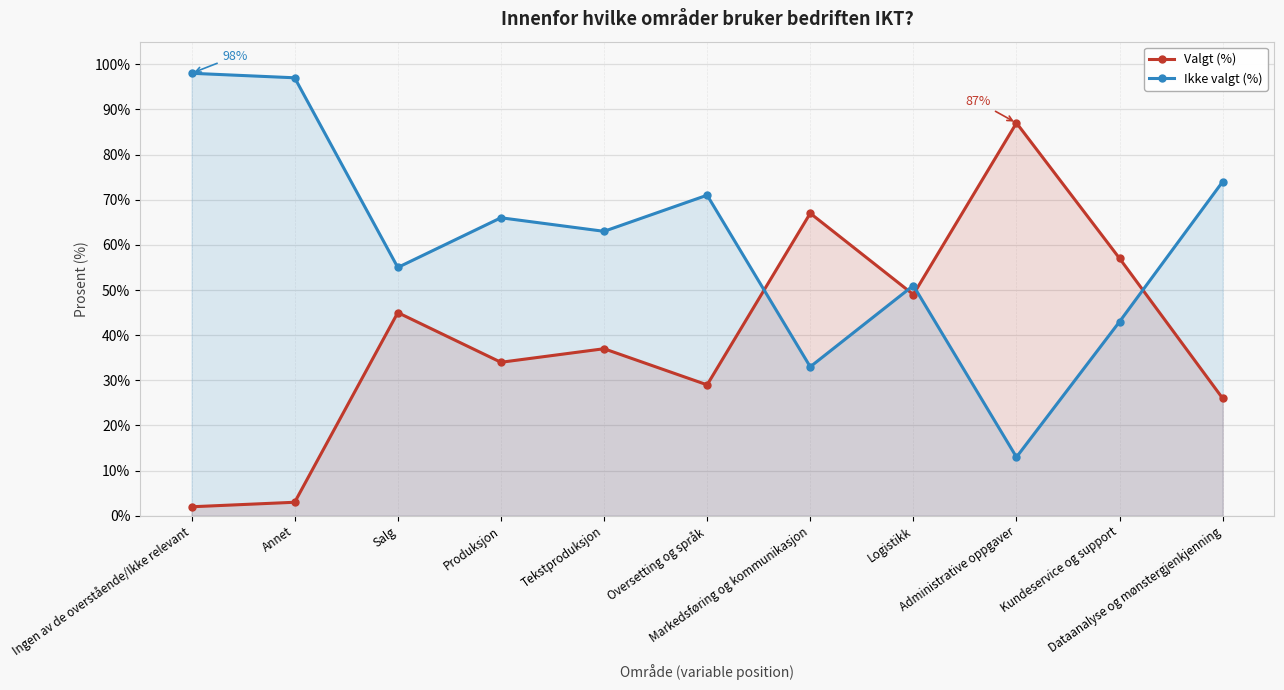

Where is the first local minimum for Ikke valgt (%)?

Salg